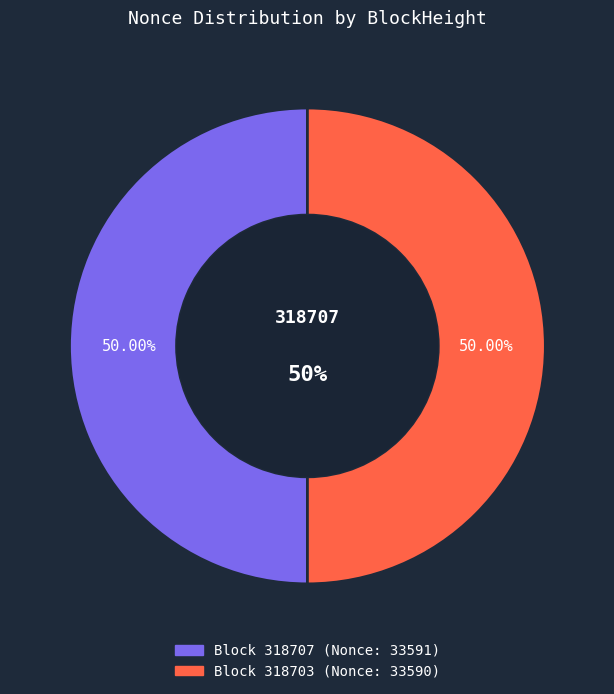

Is it true that 318707 is 64% of the pie?

False